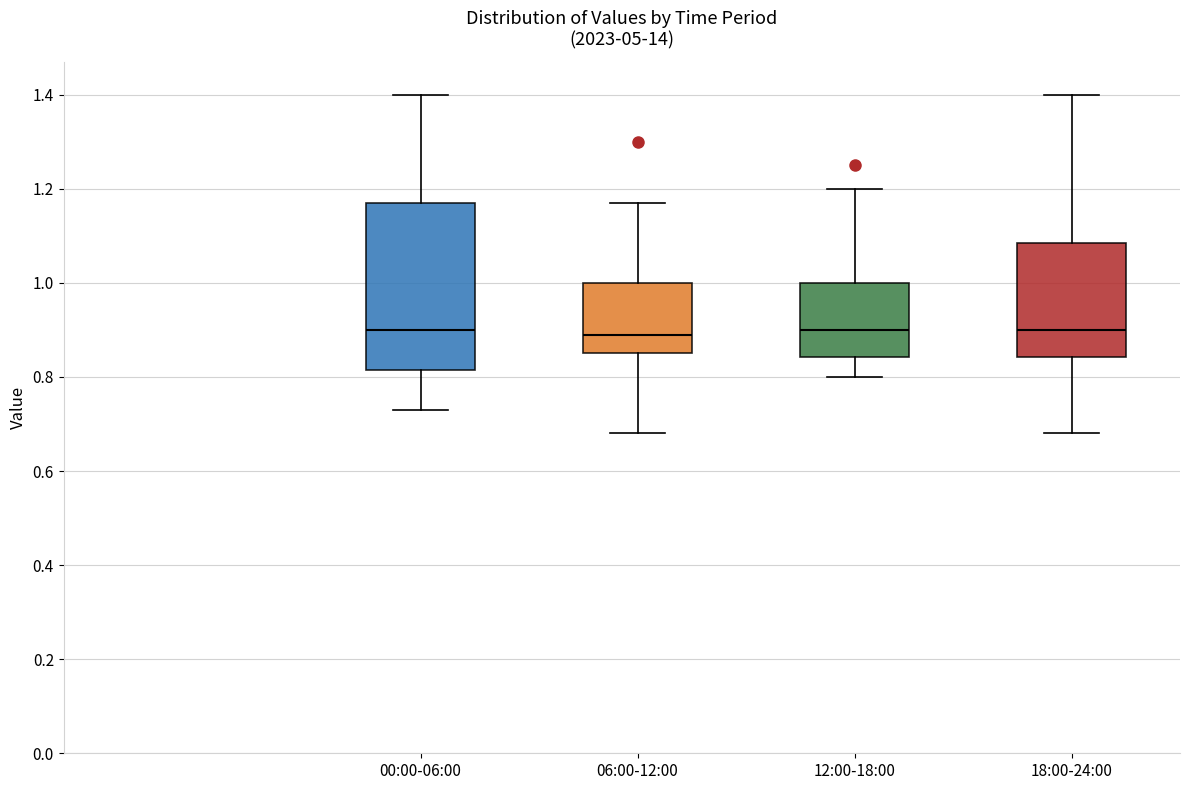

Reading left to right, read every box against the y-axis: the position of its median line, the range the box covers, and the ends of its whiskers. The values are not printed on the chart, so give them approximately, as read against the axis.

00:00-06:00: median 0.90, box 0.82 to 1.18, whiskers 0.74 to 1.40
06:00-12:00: median 0.90, box 0.86 to 1.00, whiskers 0.68 to 1.18
12:00-18:00: median 0.90, box 0.84 to 1.00, whiskers 0.80 to 1.20
18:00-24:00: median 0.90, box 0.84 to 1.08, whiskers 0.68 to 1.40